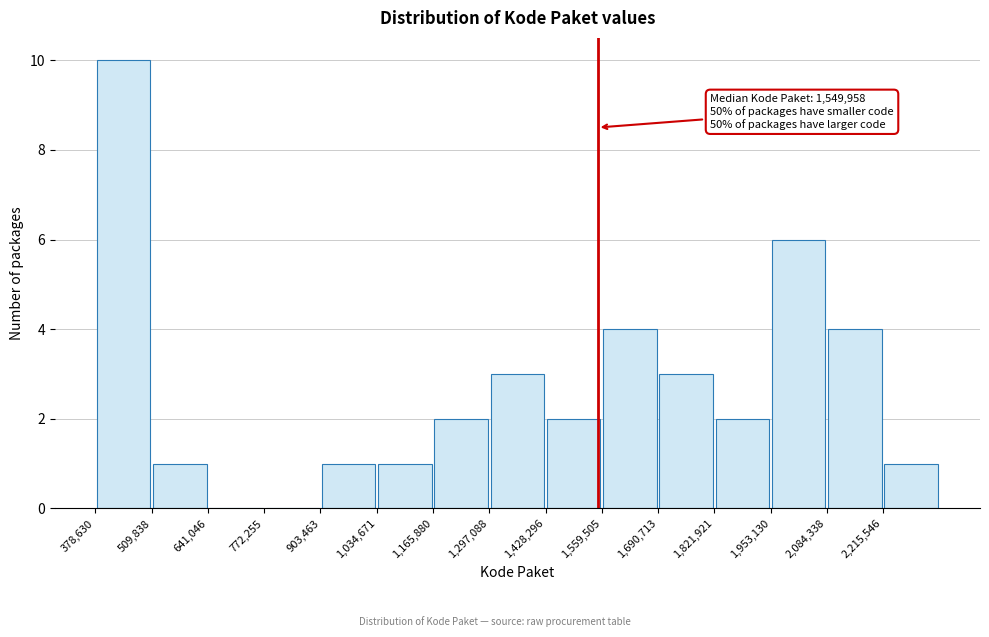

Over which range of the x-axis is the bar tallest?

380000 to 500000